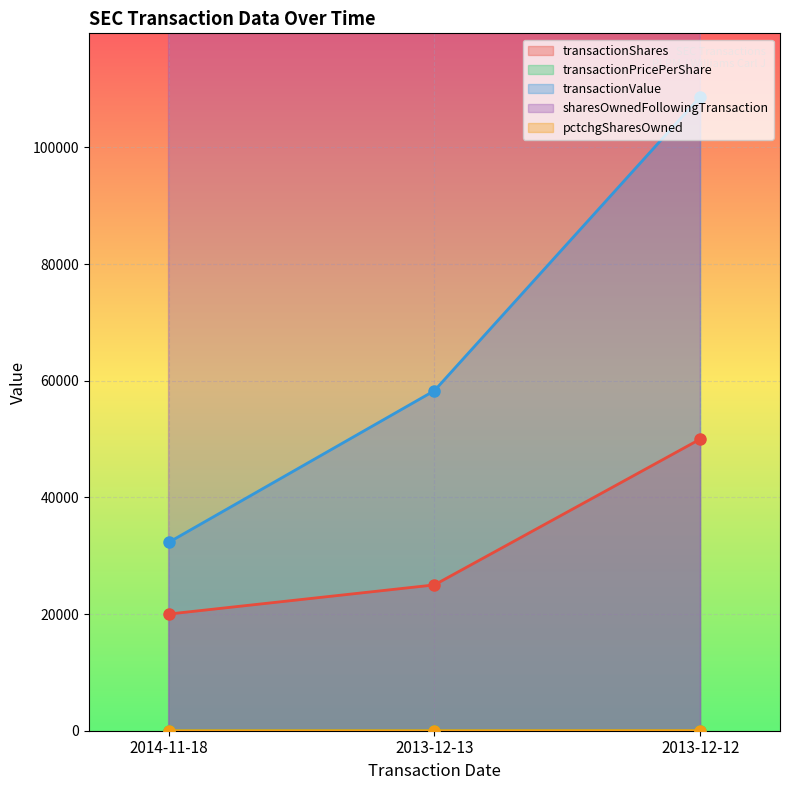

Which series has the largest range (max minus min)?

transactionValue